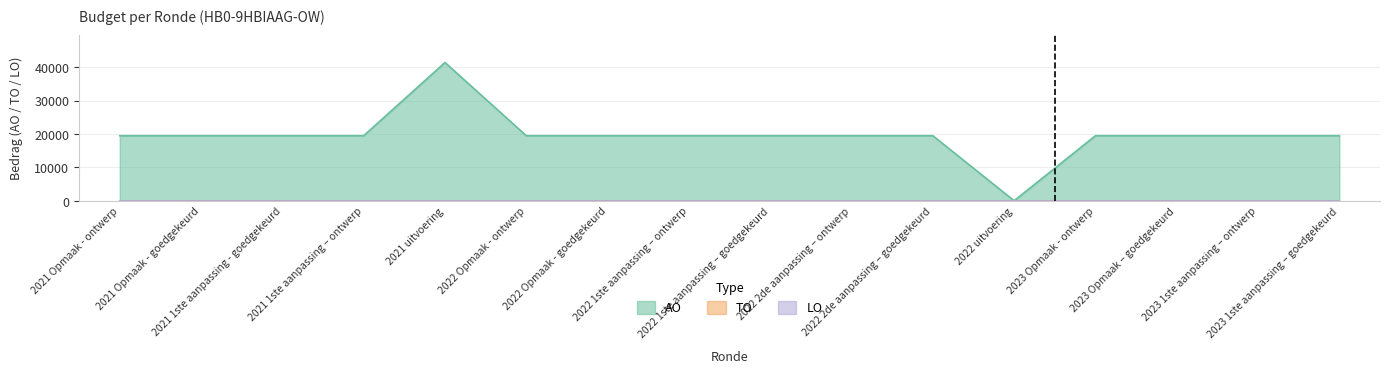

Which series has the largest total across all categories?

AO